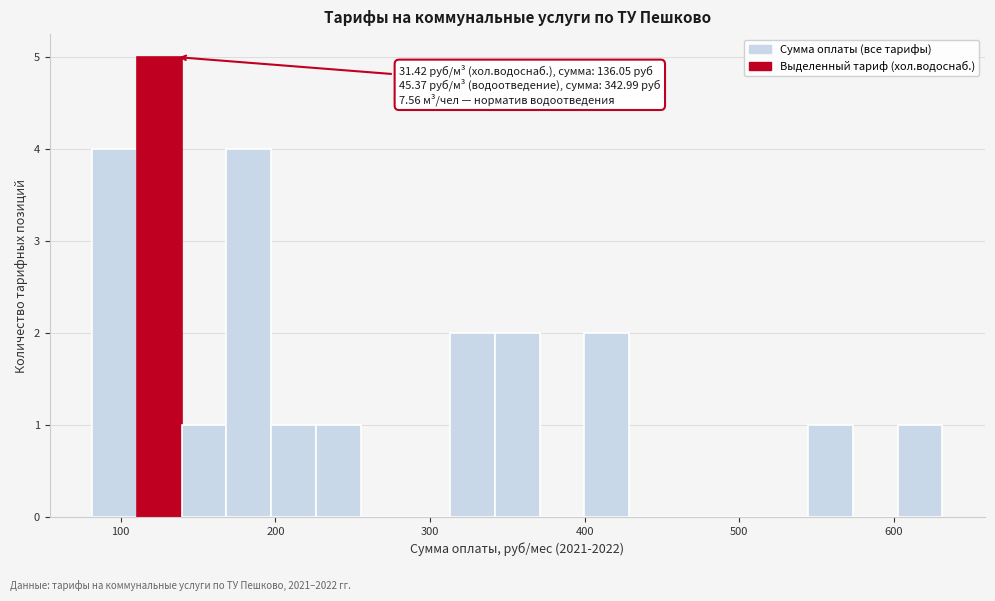

Read against the x-axis, roughly where is the centre of the tallest bar?

120